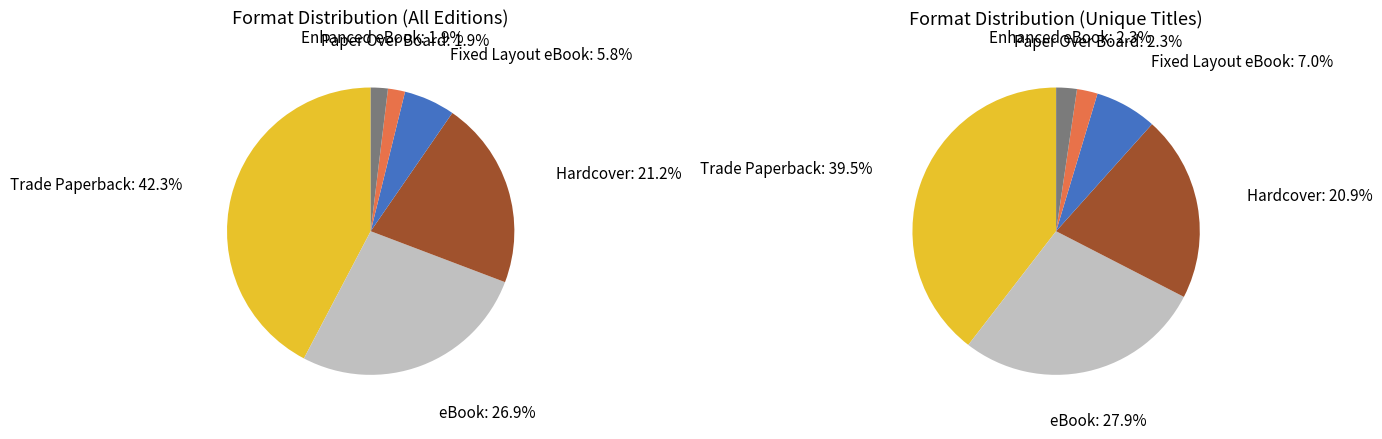

Does Paper Over Board represent more than half of the total?

No